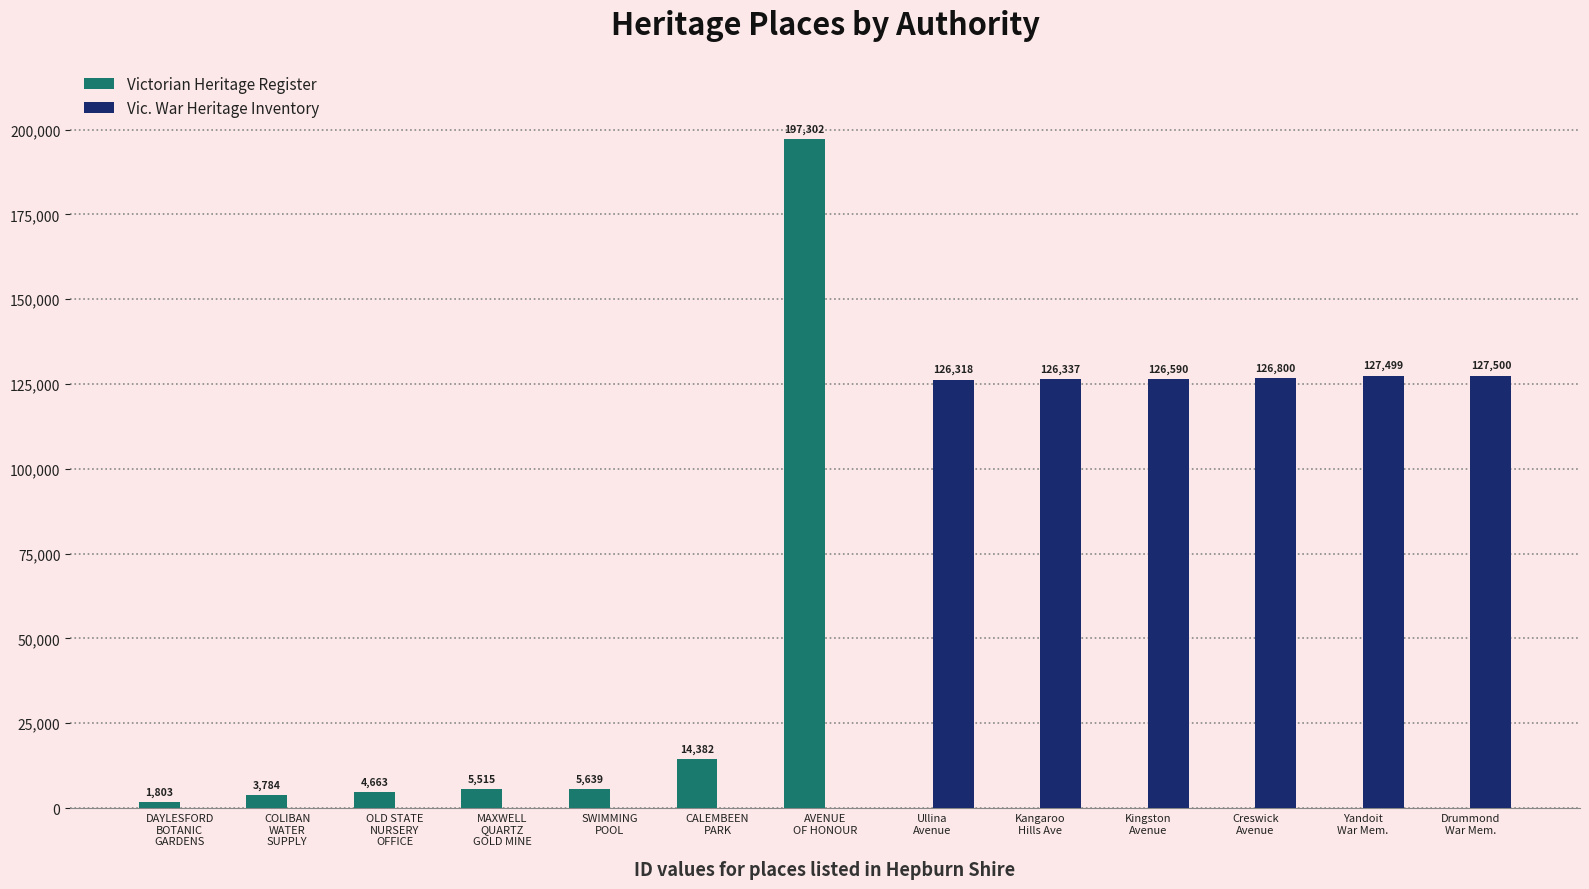

Which series has the largest total across all categories?

Vic. War Heritage Inventory